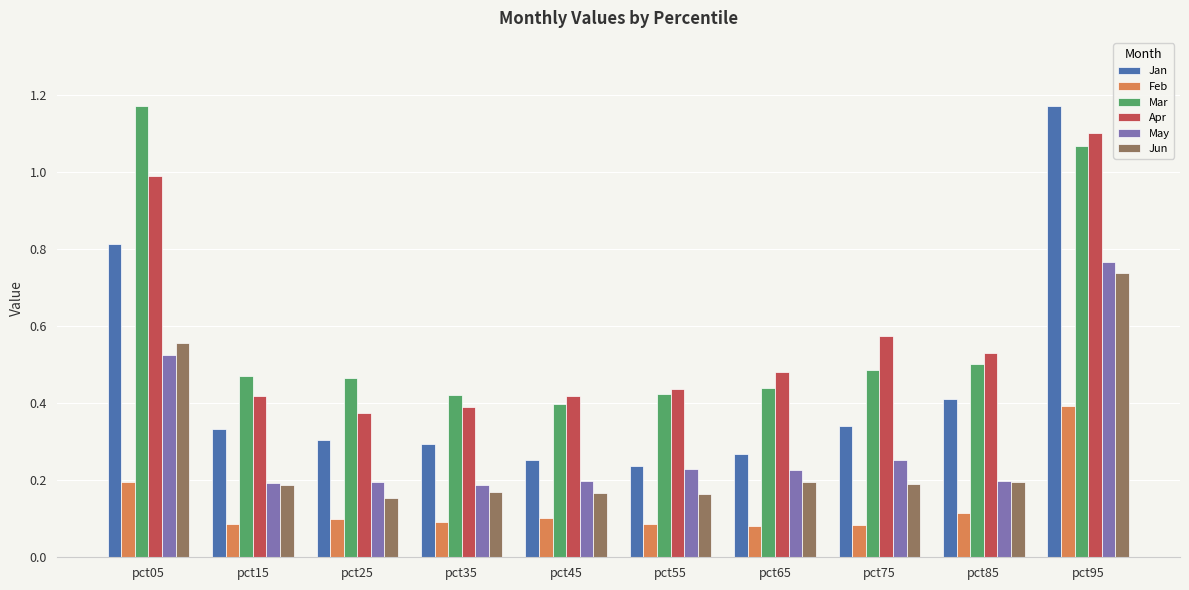

At which category is the sum across all series the highest?

pct95